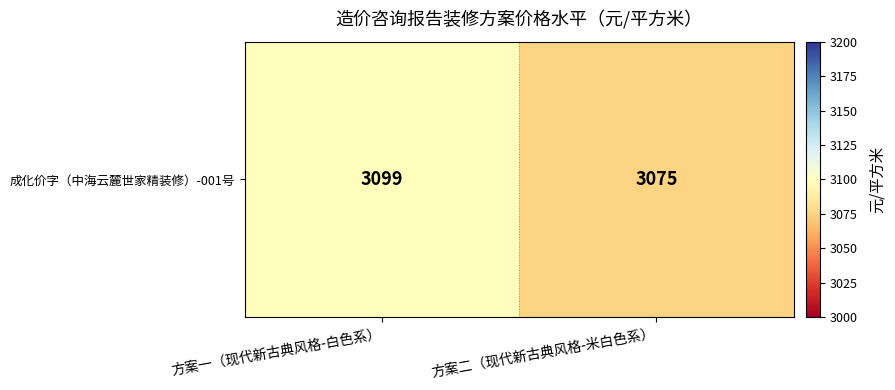

Count the number of categories in the chart.

2